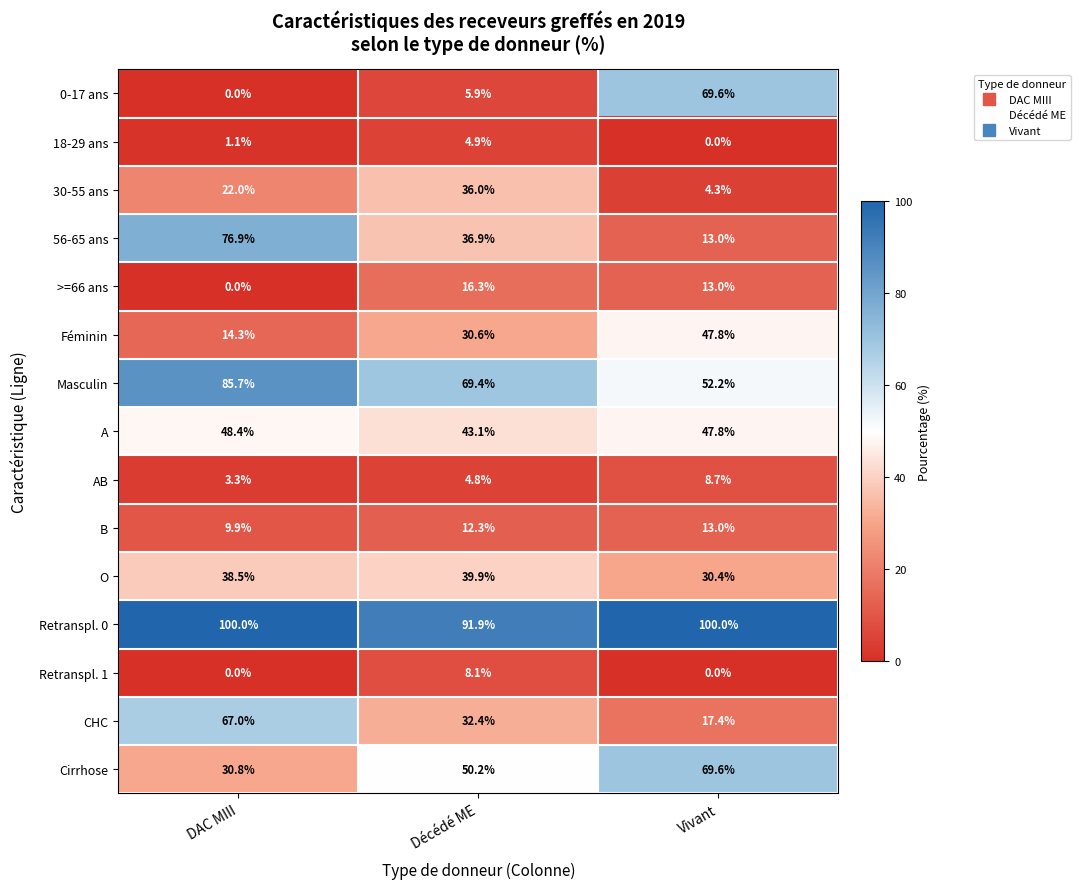

What is the spread (max minus min) of values at DAC MIII?

100.0